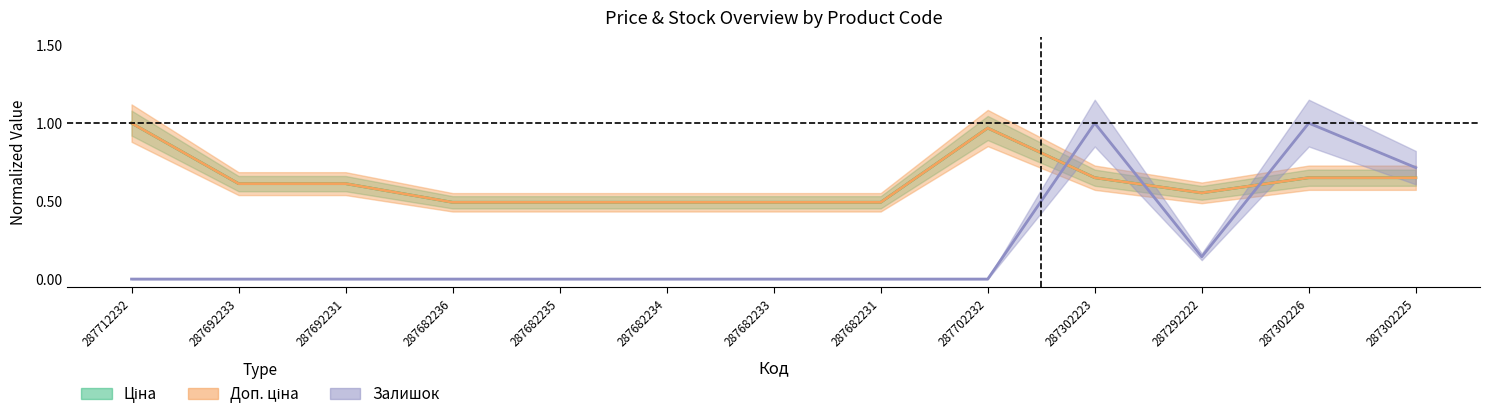

Reading right to left, transcribe all the data shown in this chart.

Ціна: 287302225=0.6	287302226=0.6	287292222=0.6	287302223=0.6	287702232=1.0	287682231=0.5	287682233=0.5	287682234=0.5	287682235=0.5	287682236=0.5	287692231=0.6	287692233=0.6	287712232=1.0
Доп. ціна: 287302225=0.6	287302226=0.6	287292222=0.6	287302223=0.6	287702232=1.0	287682231=0.5	287682233=0.5	287682234=0.5	287682235=0.5	287682236=0.5	287692231=0.6	287692233=0.6	287712232=1.0
Залишок: 287302225=0.7	287302226=1.0	287292222=0.1	287302223=1.0	287702232=0.0	287682231=0.0	287682233=0.0	287682234=0.0	287682235=0.0	287682236=0.0	287692231=0.0	287692233=0.0	287712232=0.0